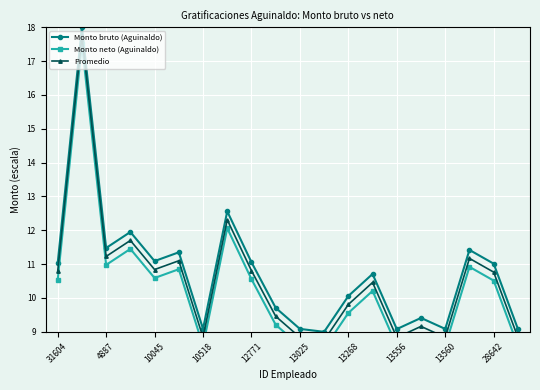

At how many categories does at least one series exceed 17?

1